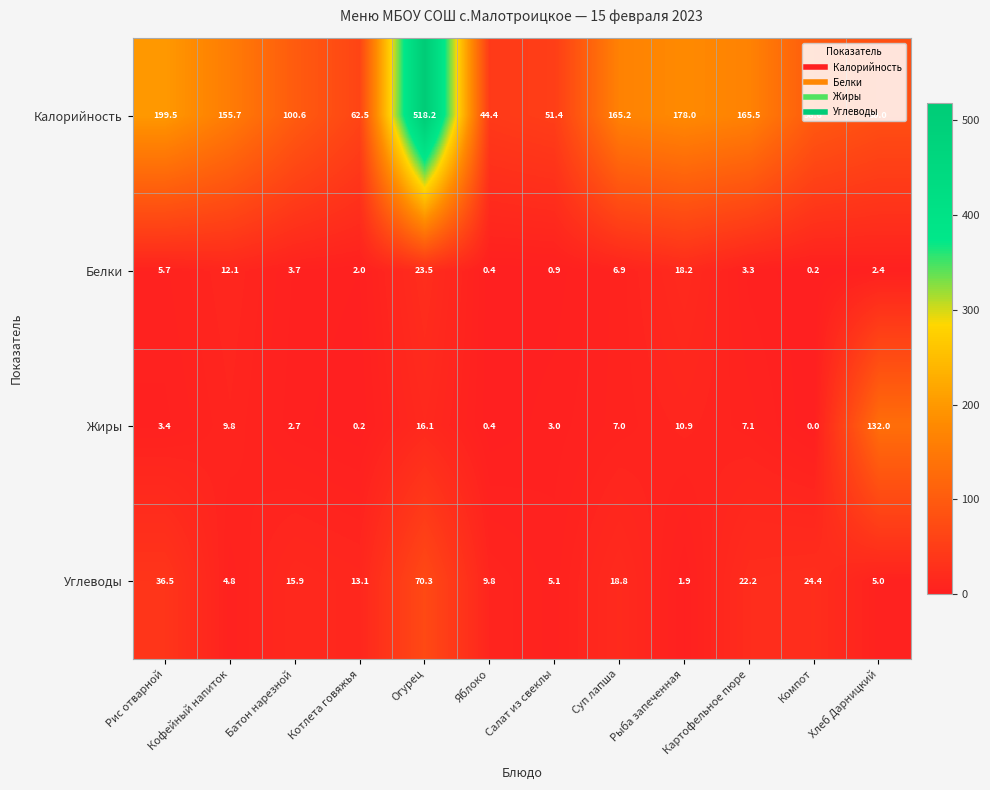

At which category is the sum across all series the highest?

Огурец